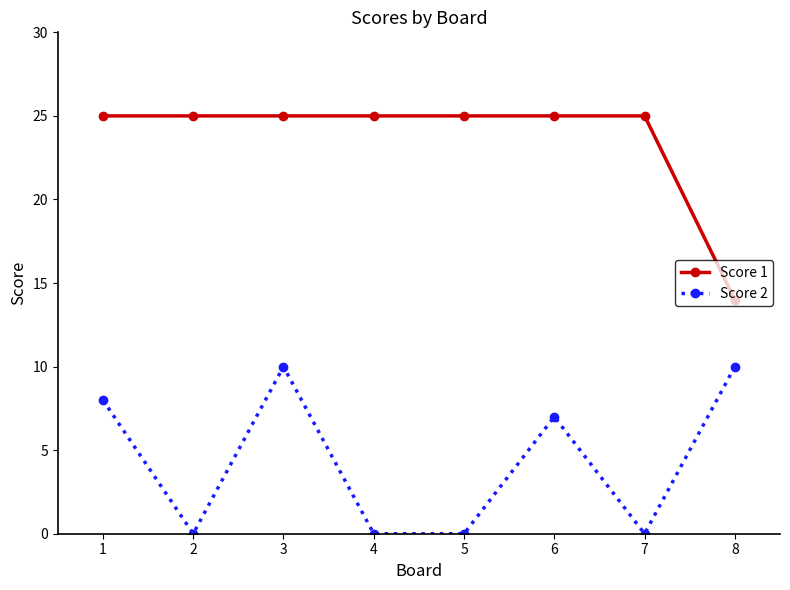

What is the value of the Score 1 point at the 5th from the left?

25